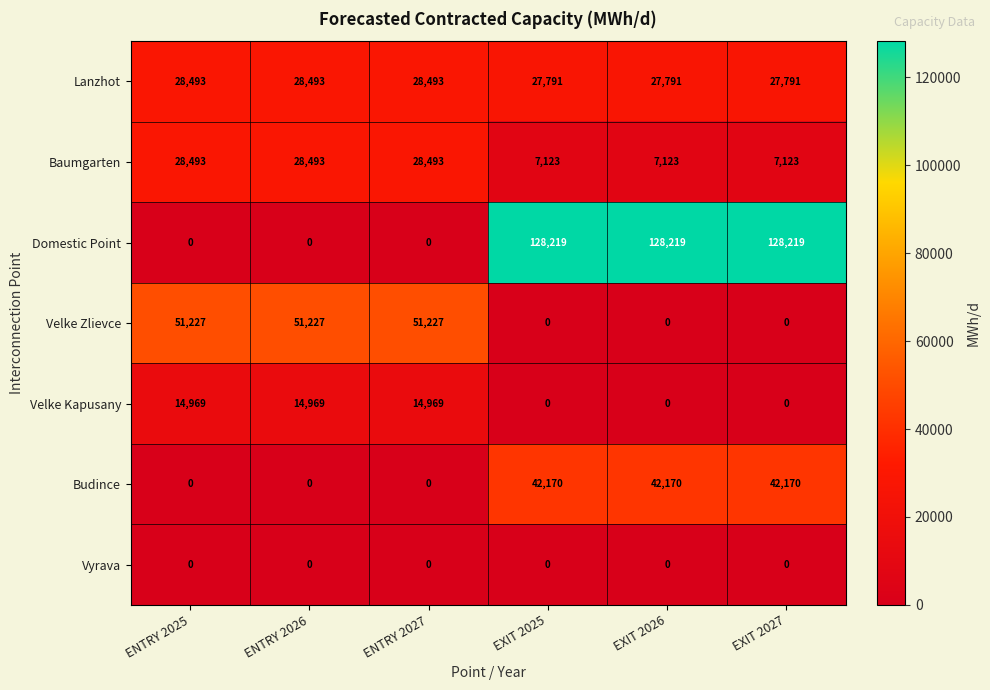

The Velke Kapusany series shows 22394 at ENTRY 2027. True or false?

False